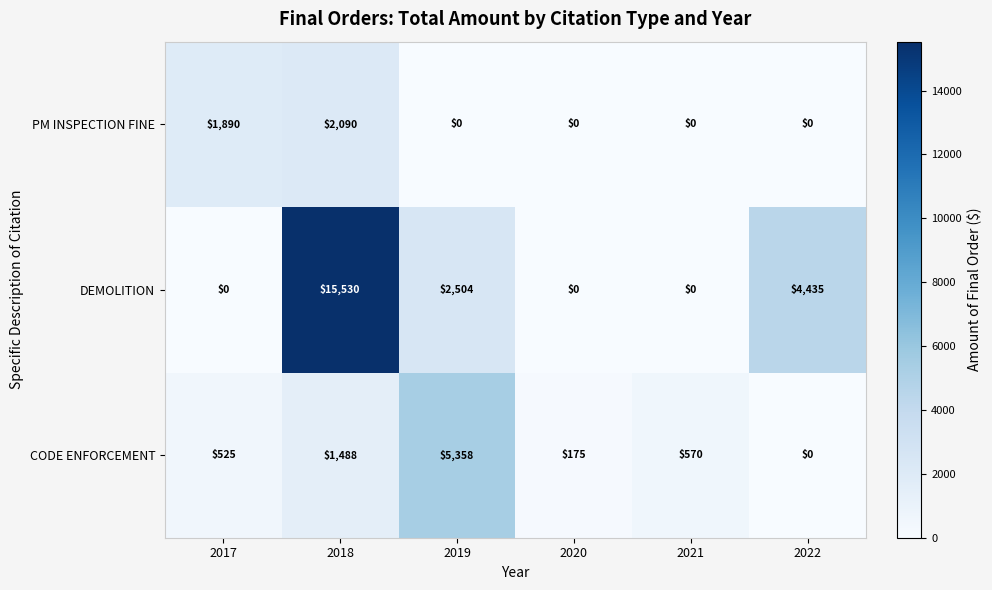

The PM INSPECTION FINE series shows 0 at 2022. True or false?

True